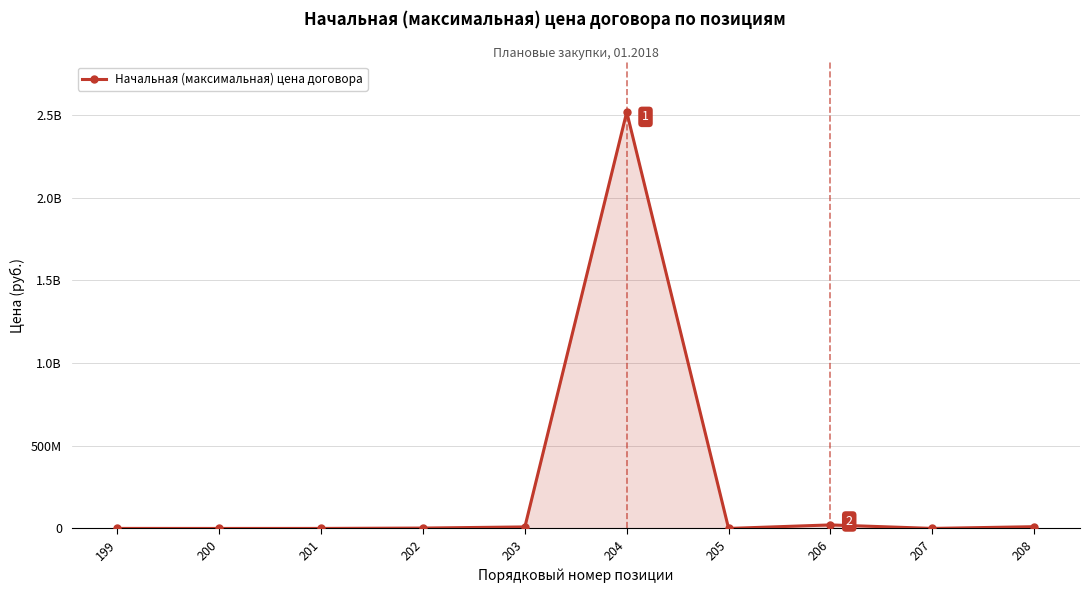

Does the chart have visible grid lines?

Yes